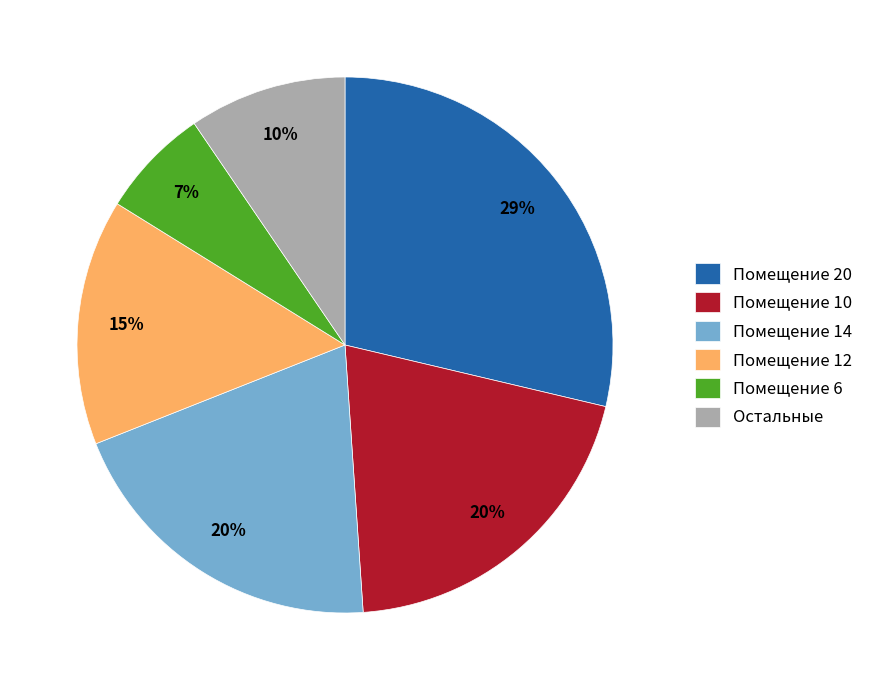

The Помещение 14 slice represents 20% of the pie. True or false?

True